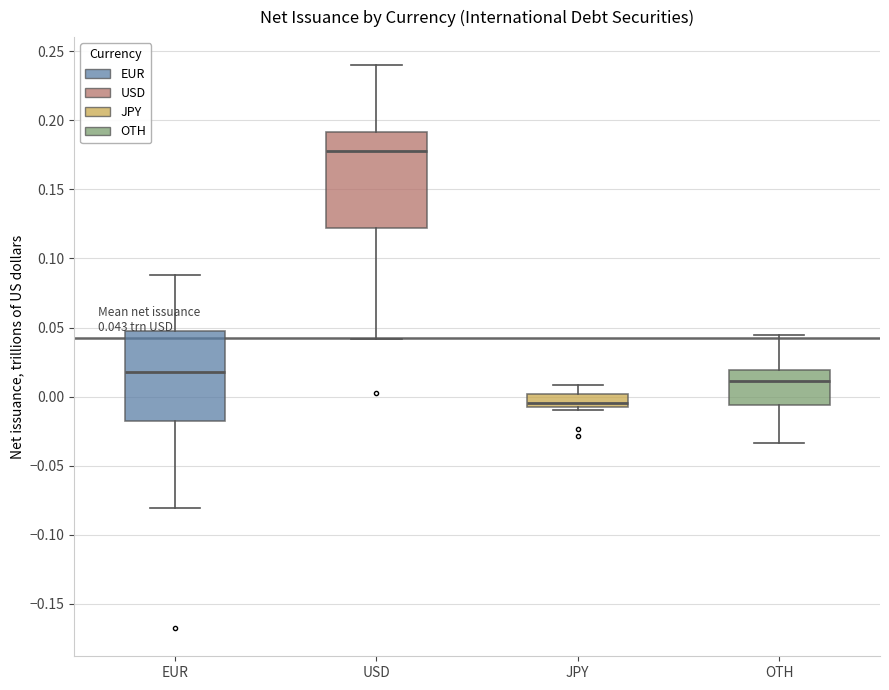

Which box has the lowest median line?

JPY